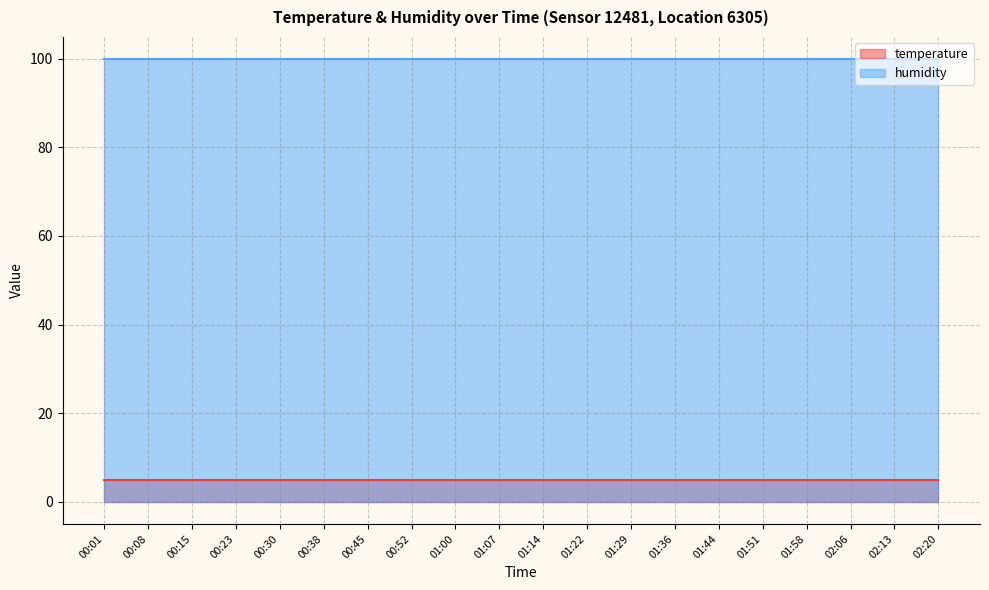

True or false: humidity and temperature cross at least once.

False